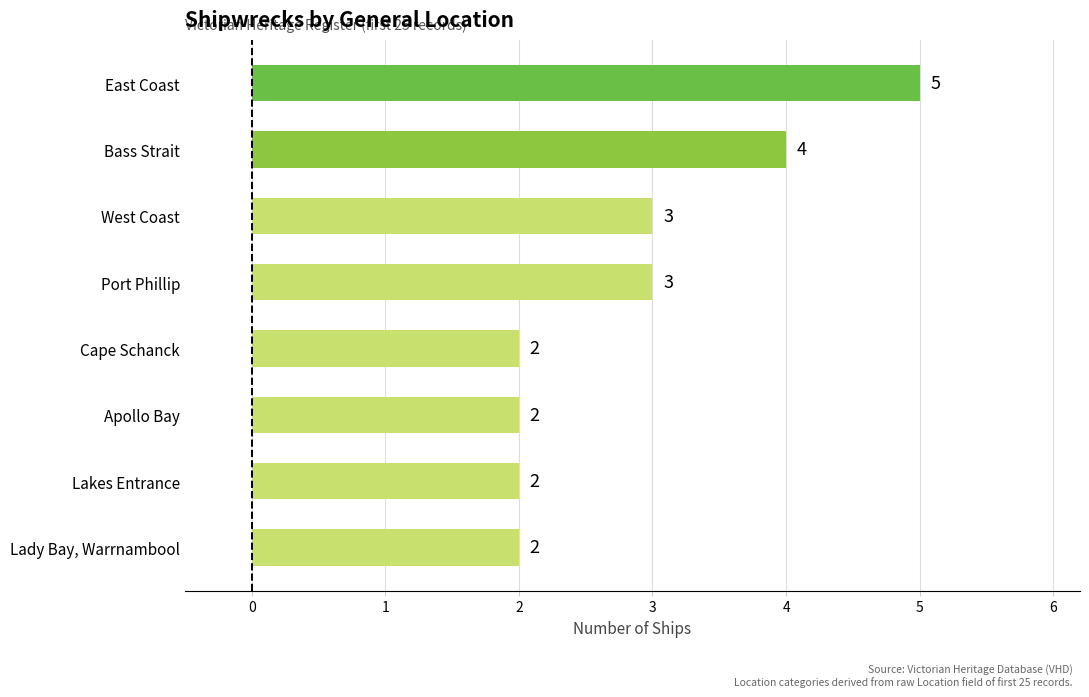

What is the difference between the maximum and minimum values?

3